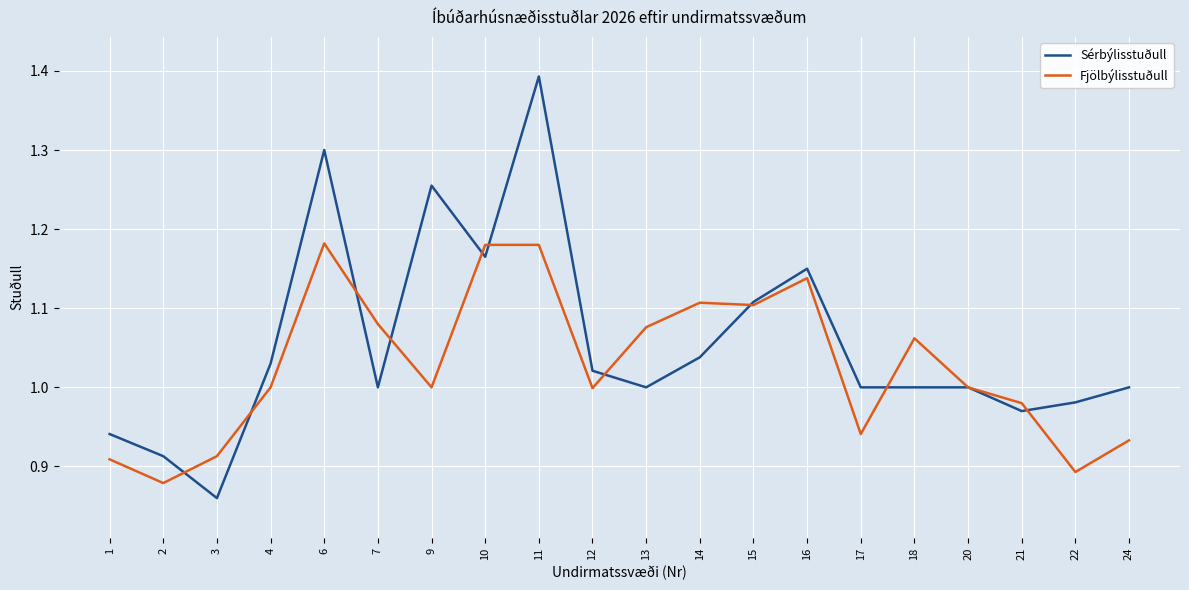

Rank the series by their maximum value, from highest to lowest.

Sérbýlisstuðull, Fjölbýlisstuðull